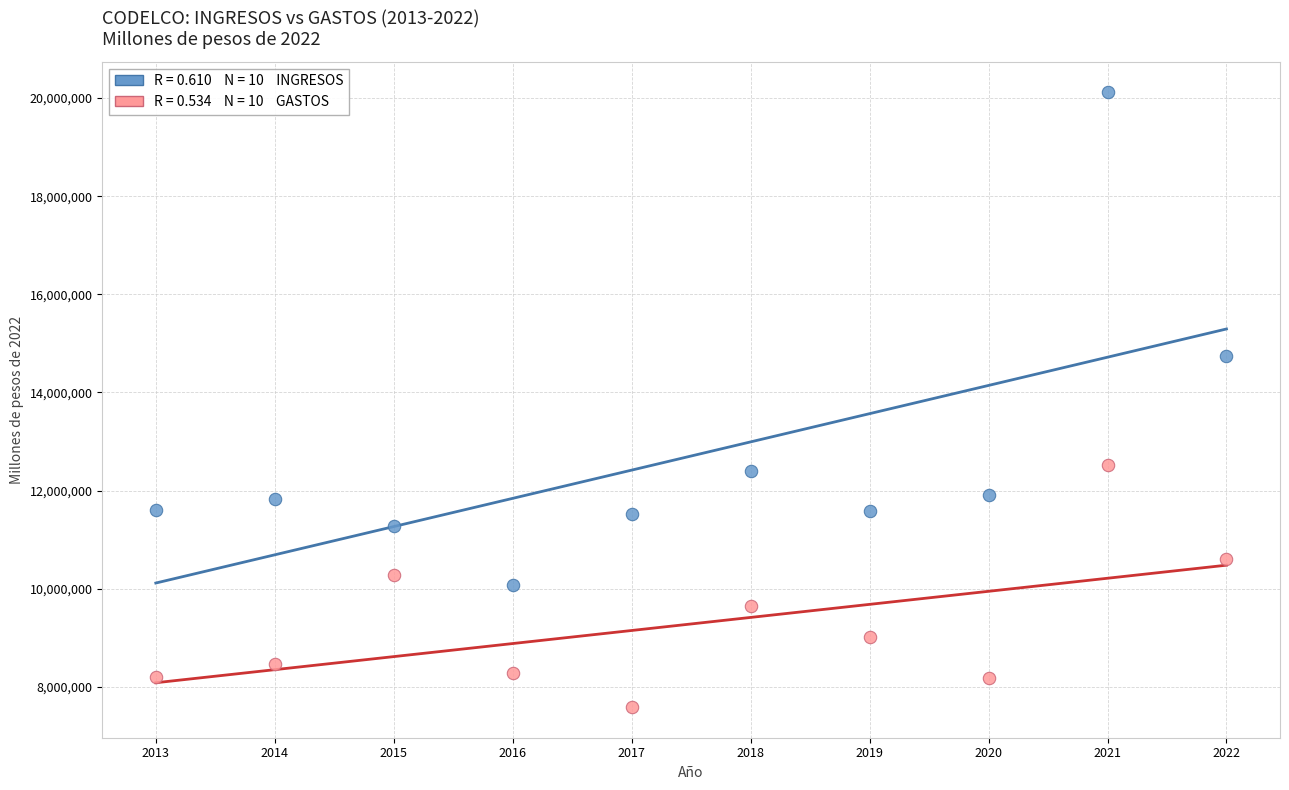

Across all series, what Y value is closest to 13852654?

14747059.2